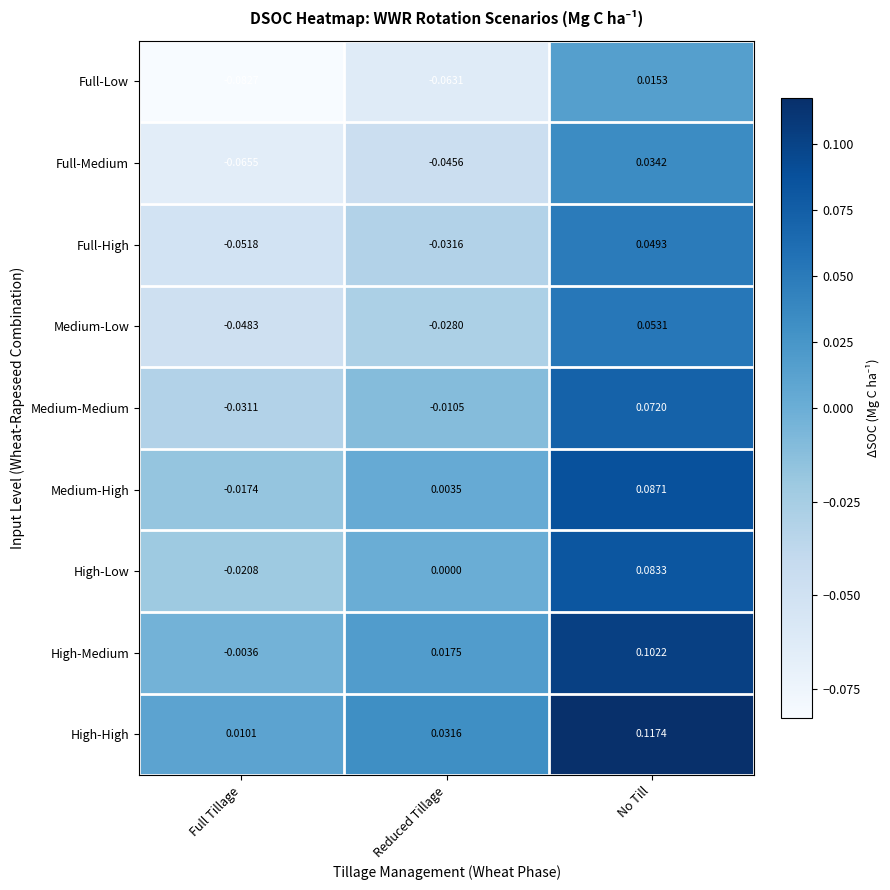

Count the number of data series in this chart.

9